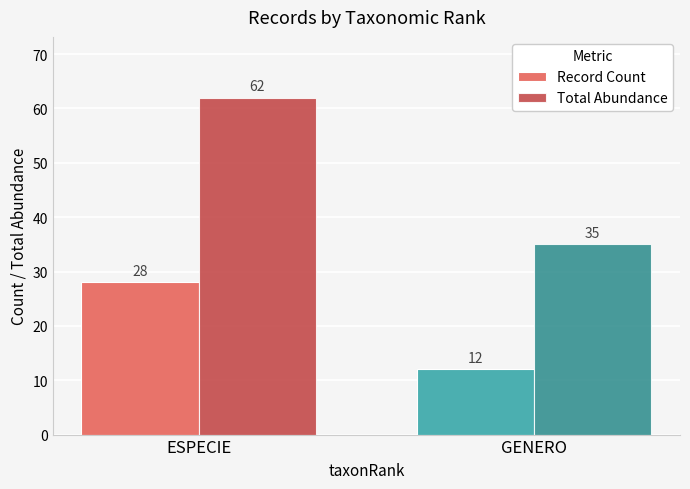

Which label corresponds to the smallest value in the chart?

GENERO